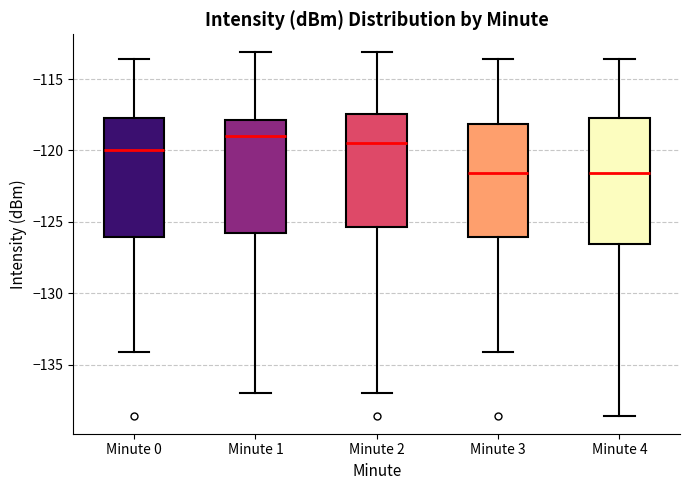

Comparing the boxes themselves (not the whiskers), which one is the tallest?

Minute 4